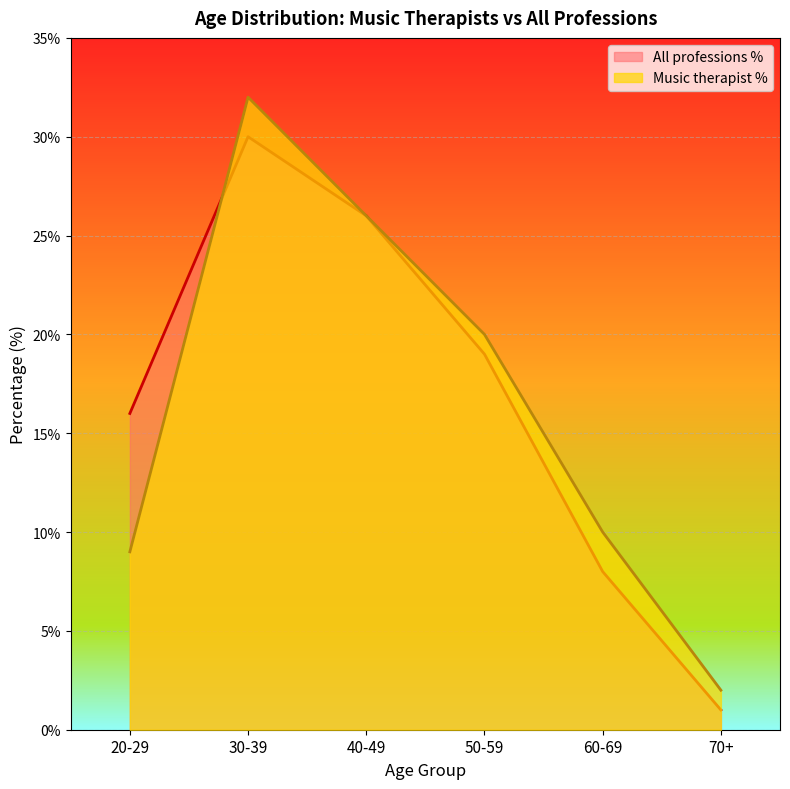

True or false: All professions % has a value of 1 at 70+.

True